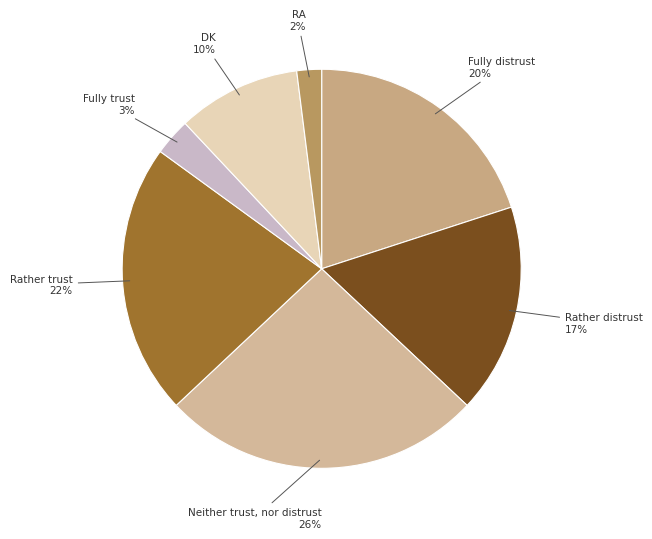

True or false: Fully trust accounts for 3% of the total.

True